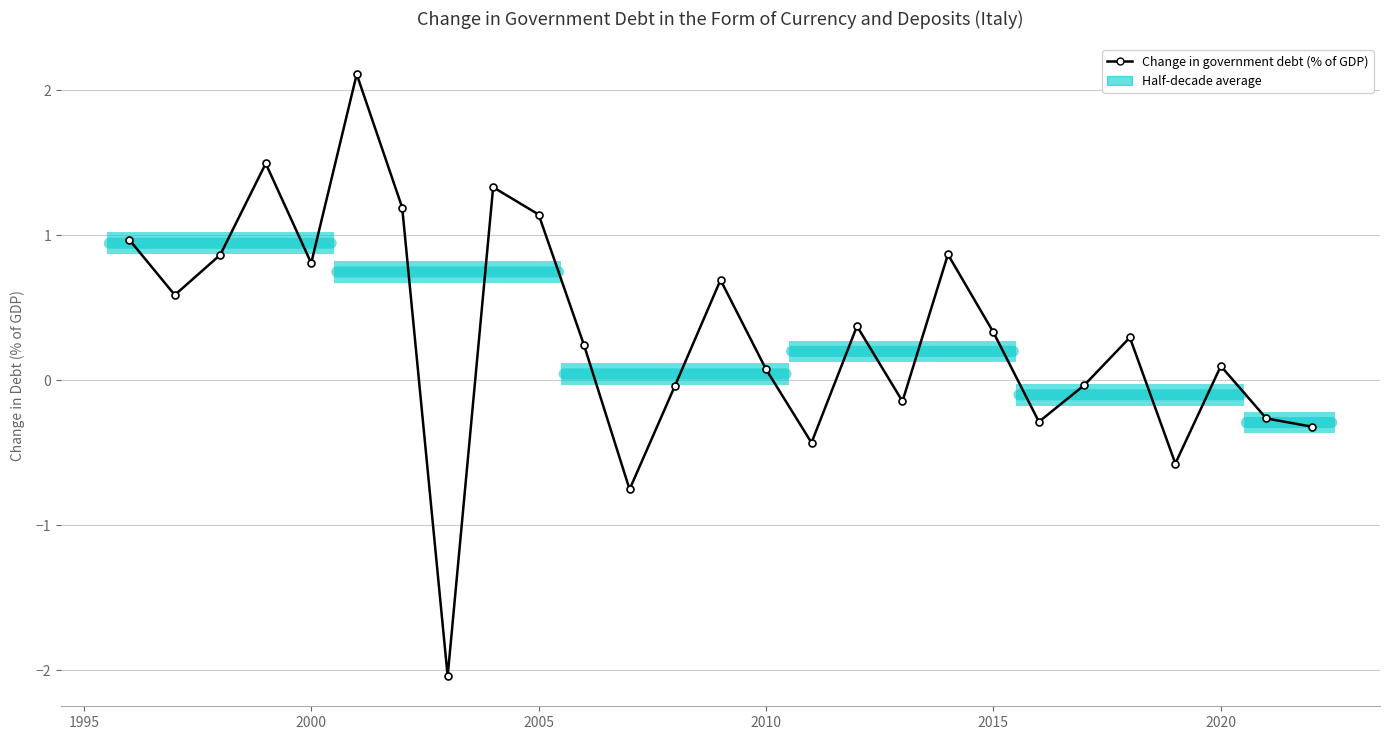

What is the average value?

0.3